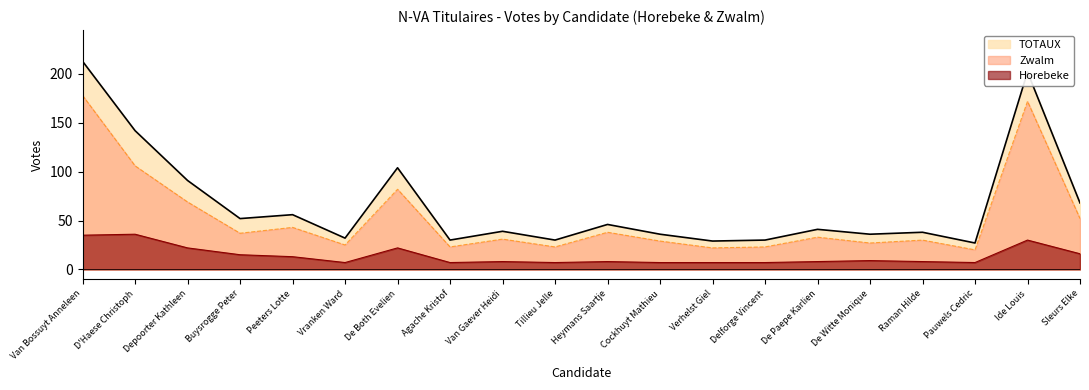

True or false: Zwalm and TOTAUX cross at least once.

False